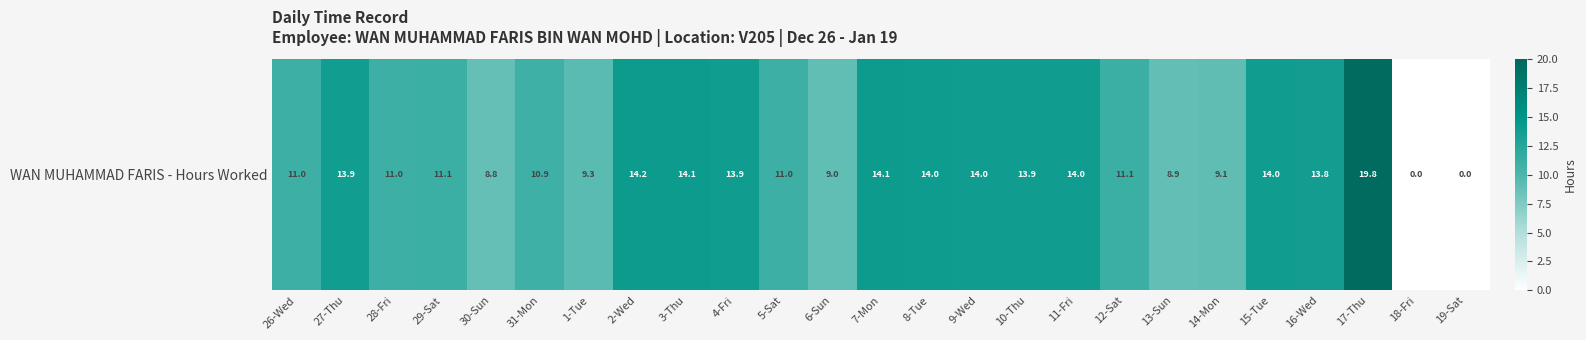

Reading left to right, list all the values displayed in this chart.

26-Wed=11.0	27-Thu=13.9	28-Fri=11.0	29-Sat=11.1	30-Sun=8.8	31-Mon=10.9	1-Tue=9.3	2-Wed=14.2	3-Thu=14.1	4-Fri=13.9	5-Sat=11.0	6-Sun=9.0	7-Mon=14.1	8-Tue=14.0	9-Wed=14.0	10-Thu=13.9	11-Fri=14.0	12-Sat=11.1	13-Sun=8.9	14-Mon=9.1	15-Tue=14.0	16-Wed=13.8	17-Thu=19.8	18-Fri=0.0	19-Sat=0.0